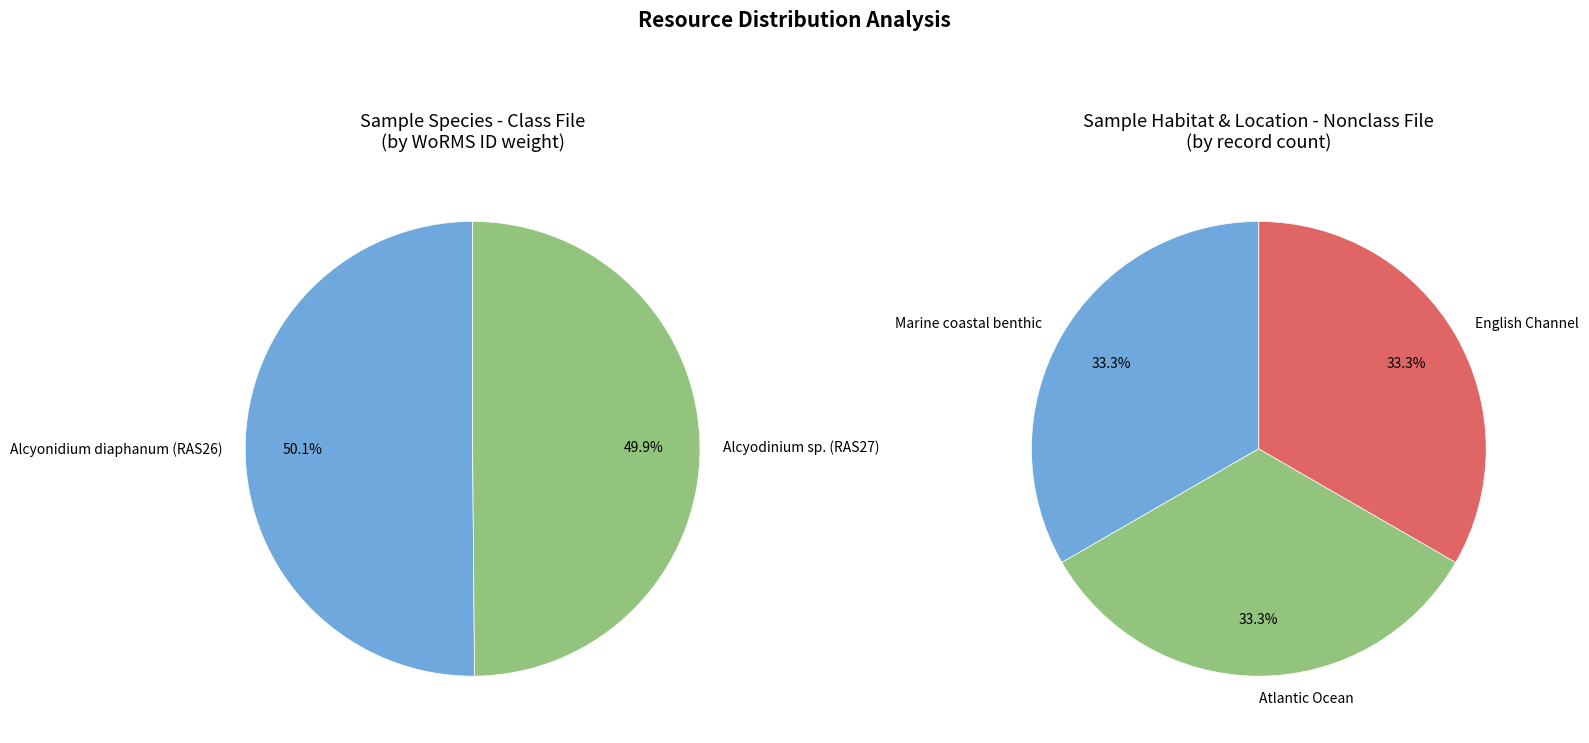

What portion of the pie excludes Alcyodinium sp. (RAS27)?

50.1%